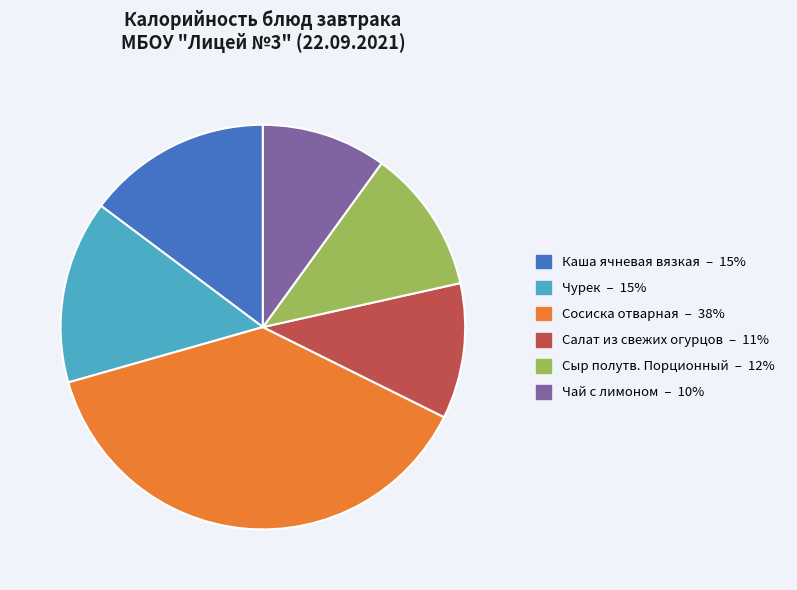

Which has a higher value, Сыр полутв. Порционный or Чурек?

Чурек